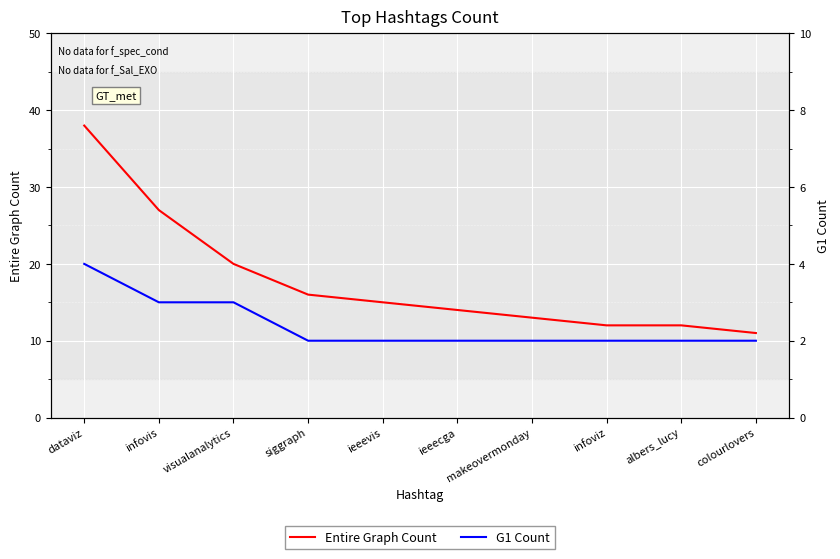

True or false: G1 Count and Entire Graph Count cross at least once.

False